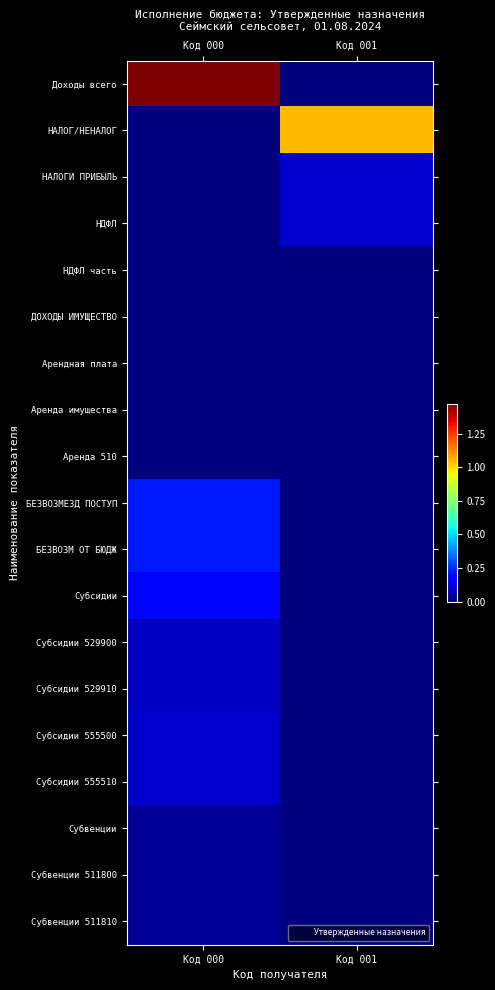

Reading left to right, extract all data points from this chart.

Доходы всего: Код 000=14719161	Код 001=0
НАЛОГ/НЕНАЛОГ: Код 000=17429	Код 001=10476609
НАЛОГИ ПРИБЫЛЬ: Код 000=7350	Код 001=977757
НДФЛ: Код 000=7350	Код 001=977757
НДФЛ часть: Код 000=7350	Код 001=0
ДОХОДЫ ИМУЩЕСТВО: Код 000=10079	Код 001=0
Арендная плата: Код 000=10079	Код 001=0
Аренда имущества: Код 000=10079	Код 001=0
Аренда 510: Код 000=10079	Код 001=0
БЕЗВОЗМЕЗД ПОСТУП: Код 000=2239813	Код 001=0
БЕЗВОЗМ ОТ БЮДЖ: Код 000=2239813	Код 001=0
Субсидии: Код 000=1902539	Код 001=0
Субсидии 529900: Код 000=894659	Код 001=0
Субсидии 529910: Код 000=894659	Код 001=0
Субсидии 555500: Код 000=1007880	Код 001=0
Субсидии 555510: Код 000=1007880	Код 001=0
Субвенции: Код 000=337274	Код 001=0
Субвенции 511800: Код 000=337274	Код 001=0
Субвенции 511810: Код 000=337274	Код 001=0